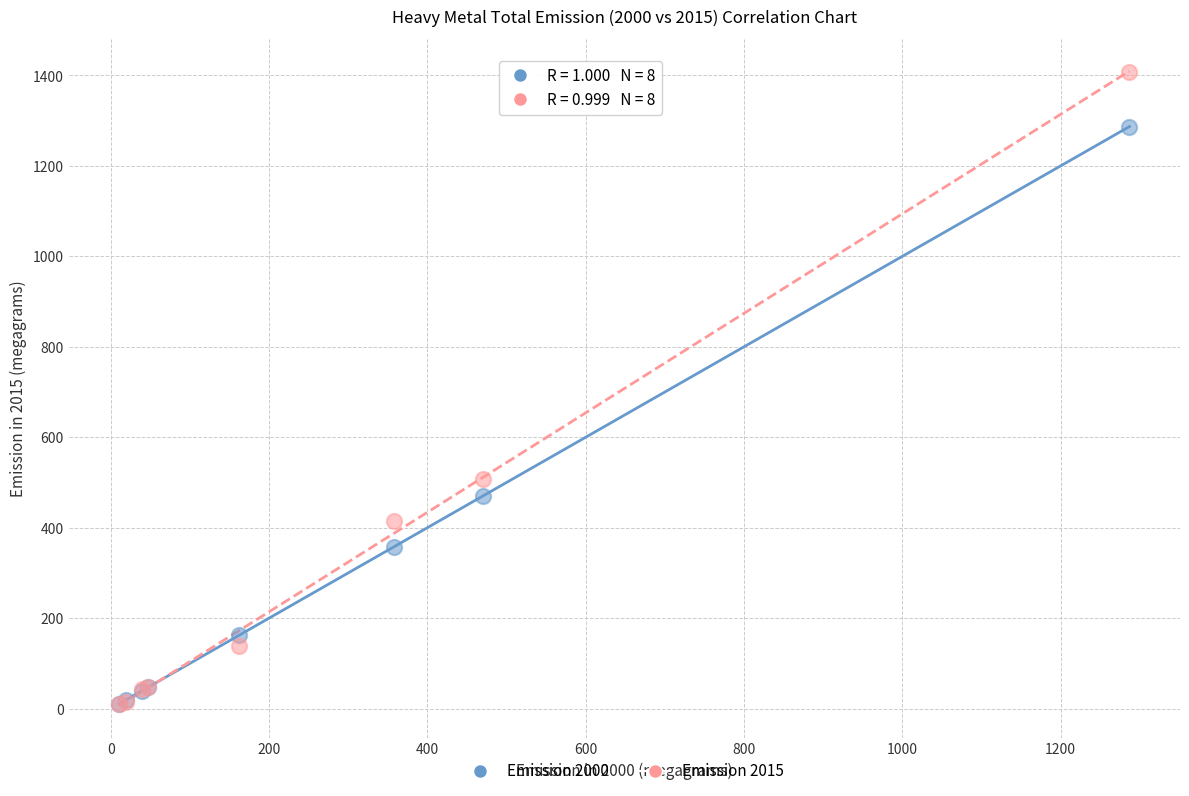

In the Emission 2000 series, what Y value is closest to 648?

470.3